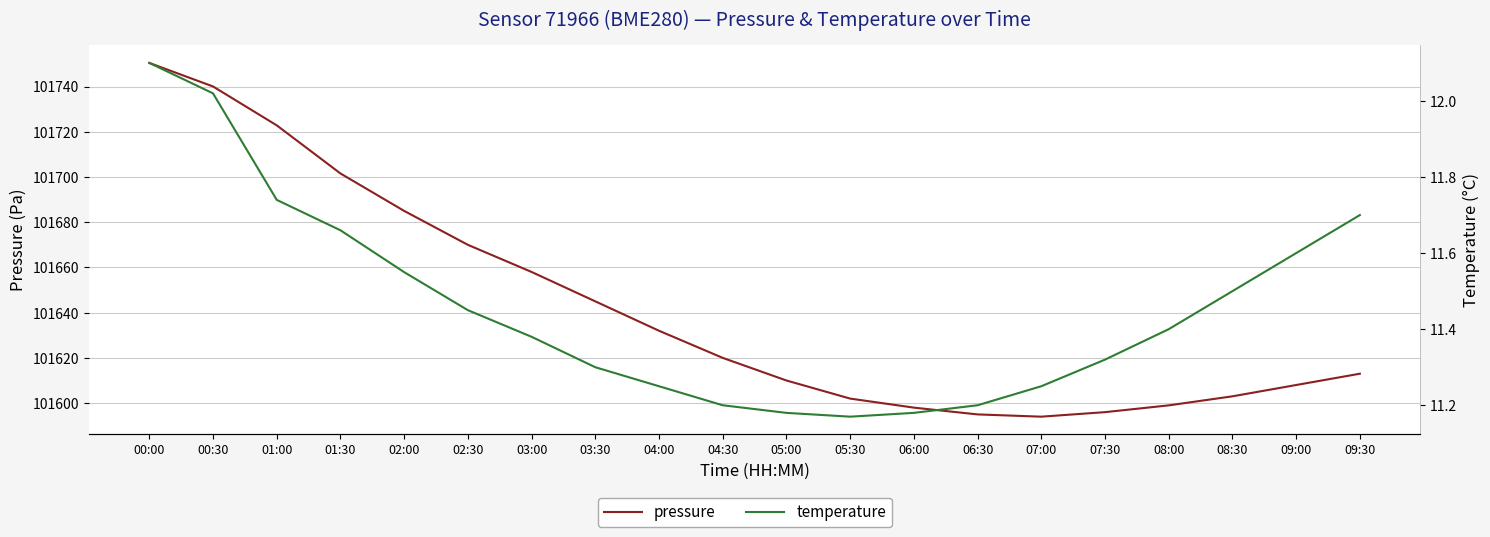

Rank the series by their maximum value, from highest to lowest.

pressure, temperature